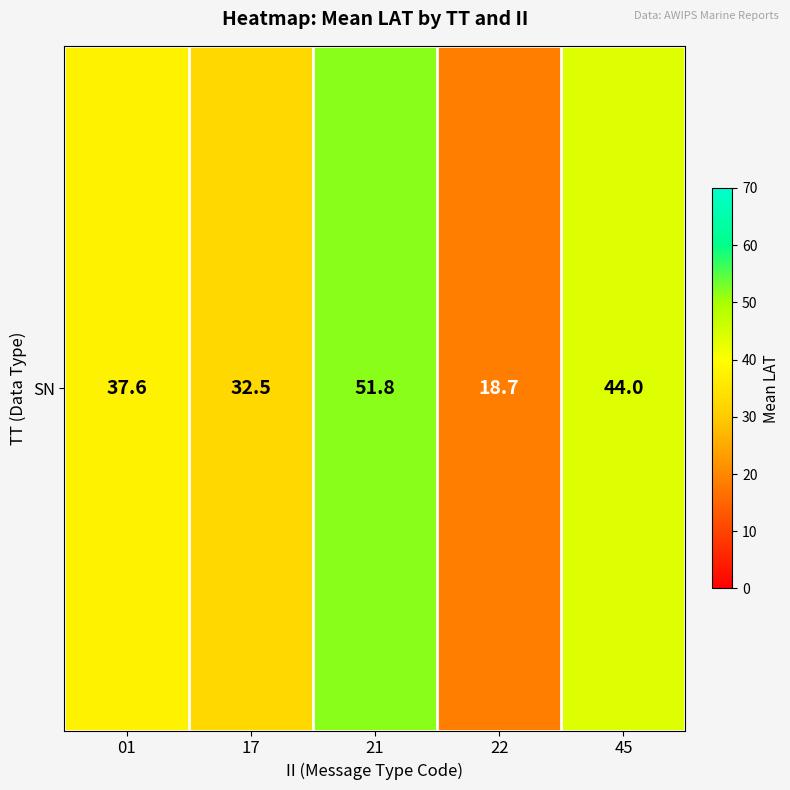

True or false: the data shows 37.6 at 01.

True